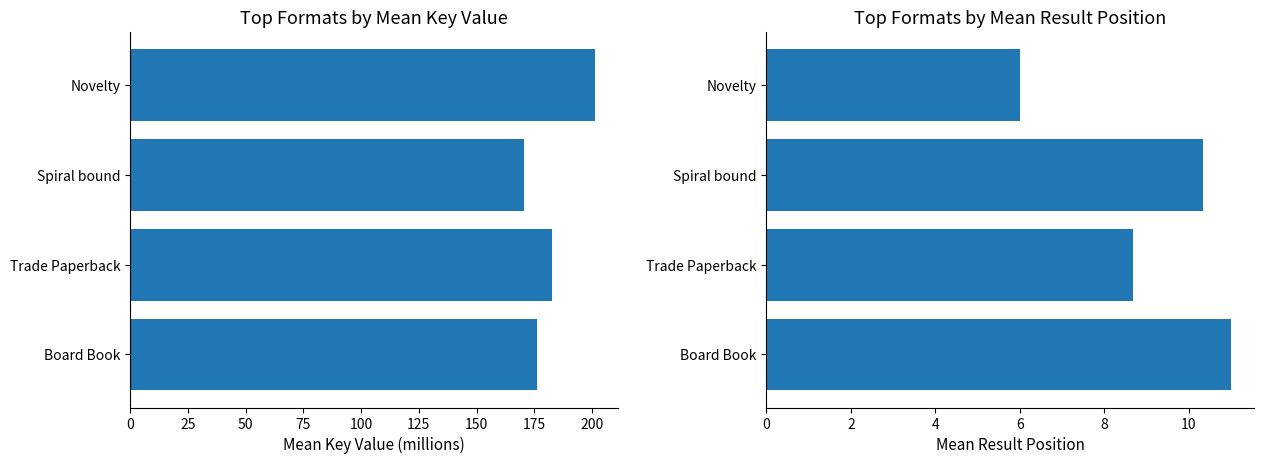

What is the minimum value for Mean Key (millions)?

170.6